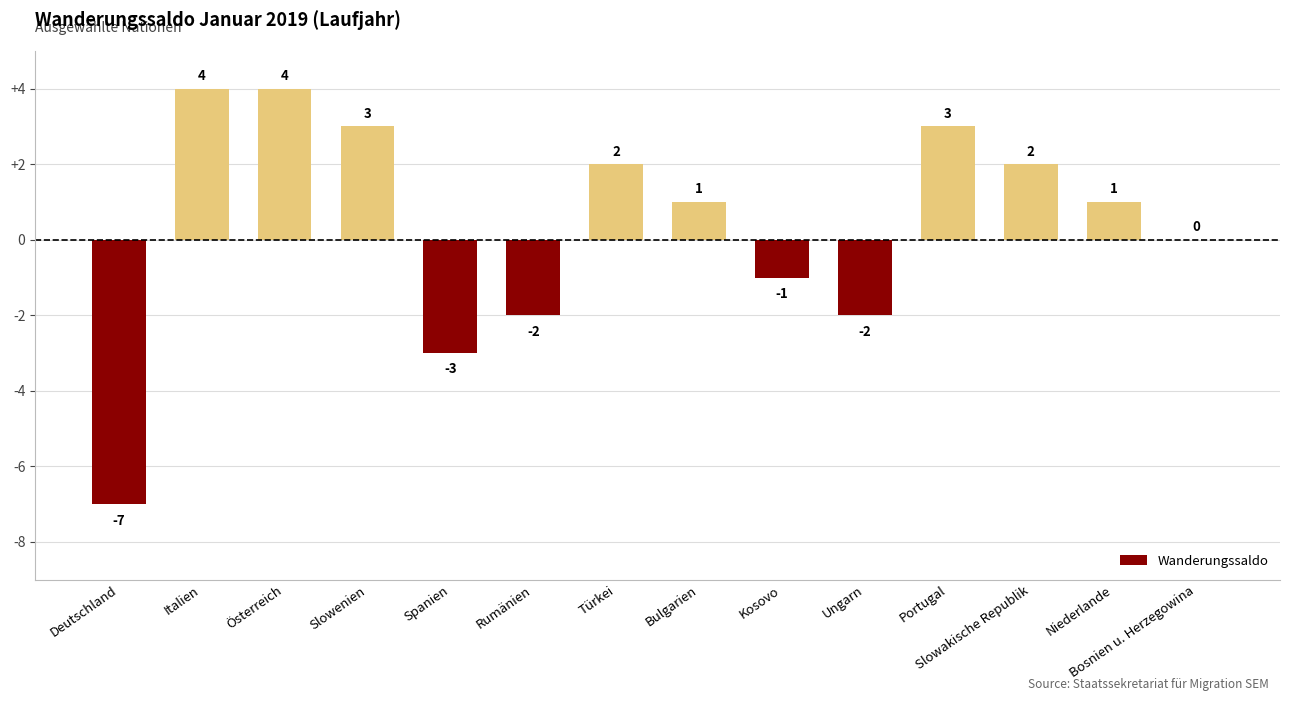

What is the change in value from Spanien to Bulgarien?

+4